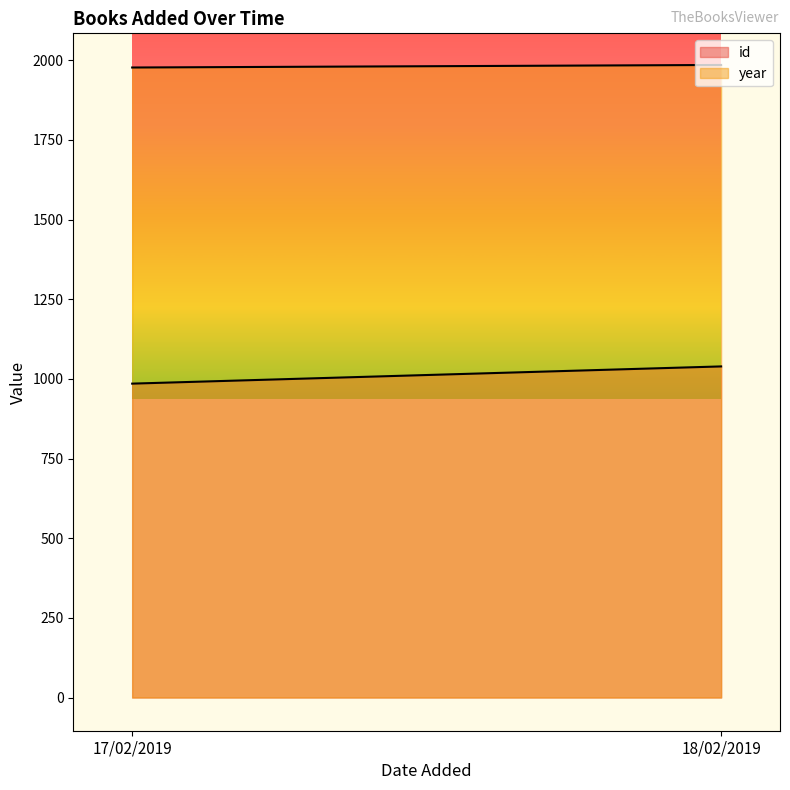

Where is id nearest to the value 1012?

17/02/2019